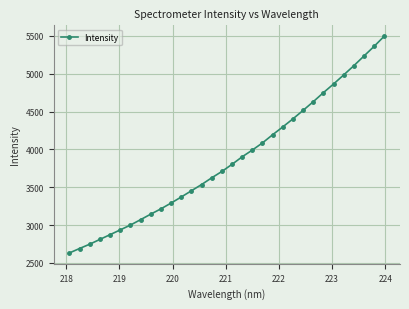

What is the value of the 2nd point from the left?

2689.5